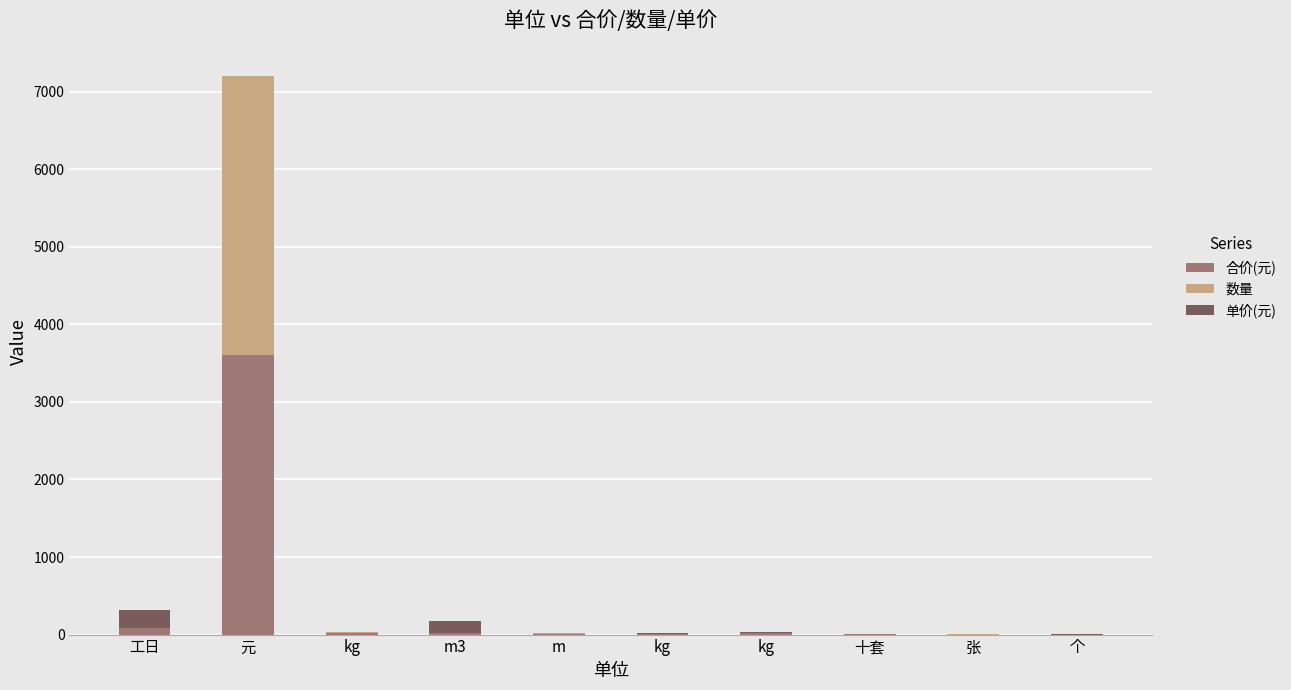

Between kg and kg, which series saw the biggest shift?

合价(元)